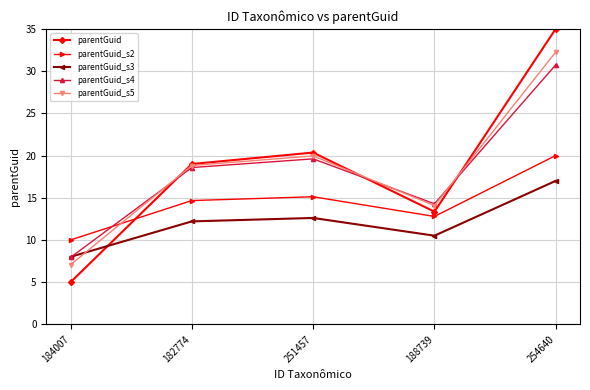

After their last crossing, which series has the higher values: parentGuid_s5 or parentGuid_s3?

parentGuid_s5